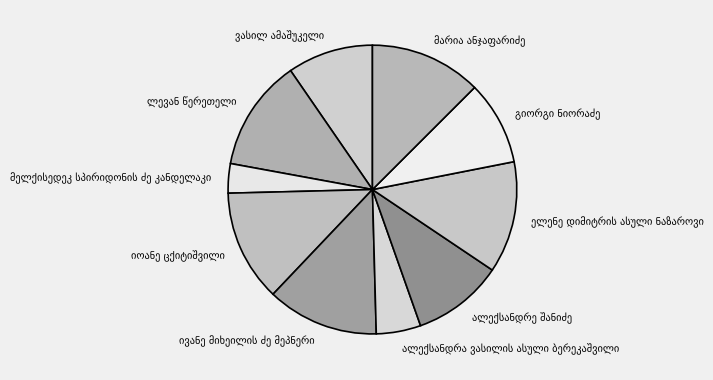

How many slices are in this pie chart?

10